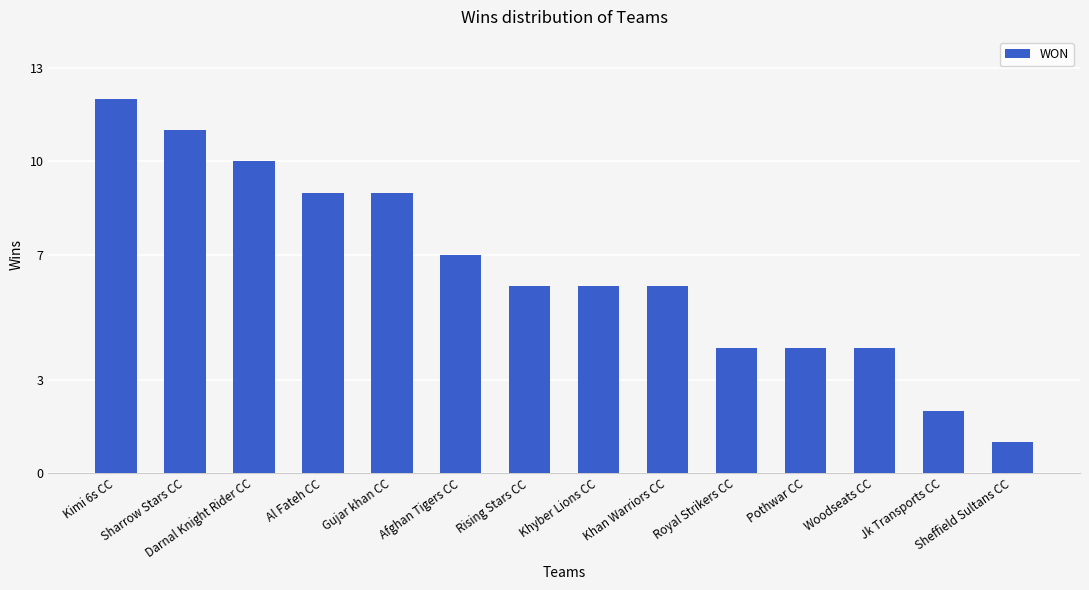

The chart shows a value of 6 at Rising Stars CC. True or false?

True